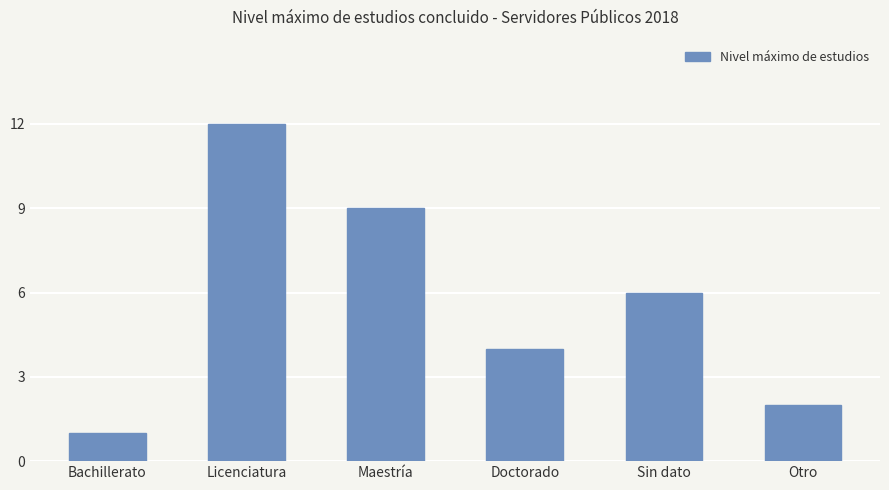

Reading left to right, transcribe all the data shown in this chart.

Bachillerato=1	Licenciatura=12	Maestría=9	Doctorado=4	Sin dato=6	Otro=2